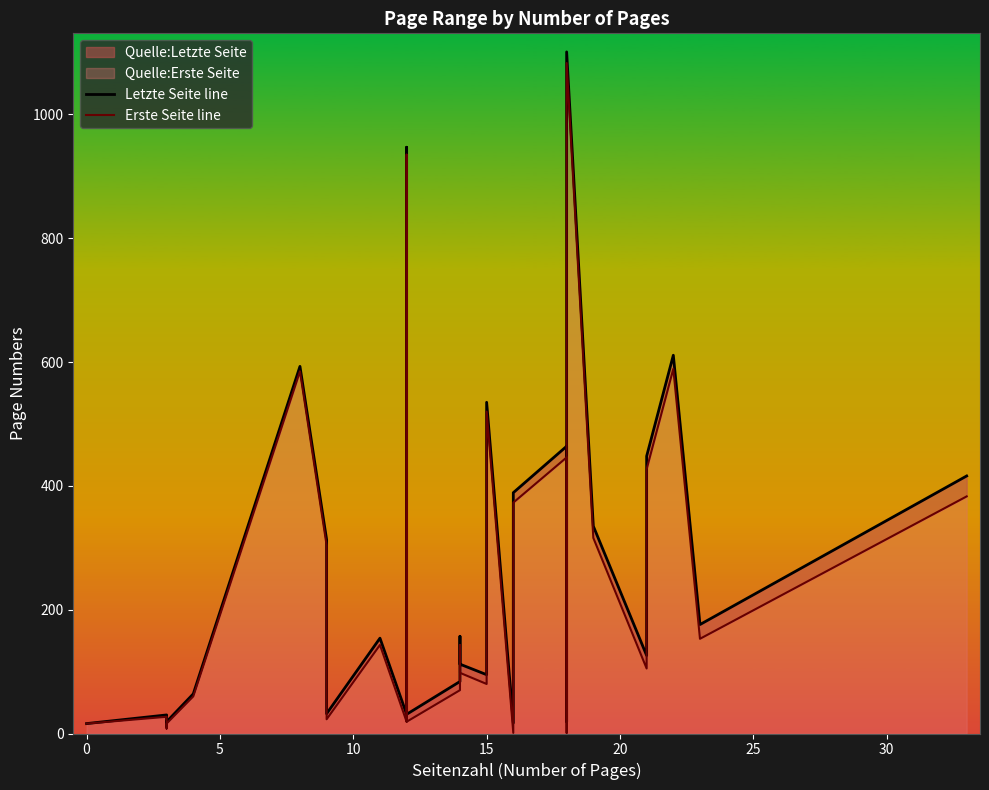

What is the difference between the Erste Seite line values at 10 and 15?

44